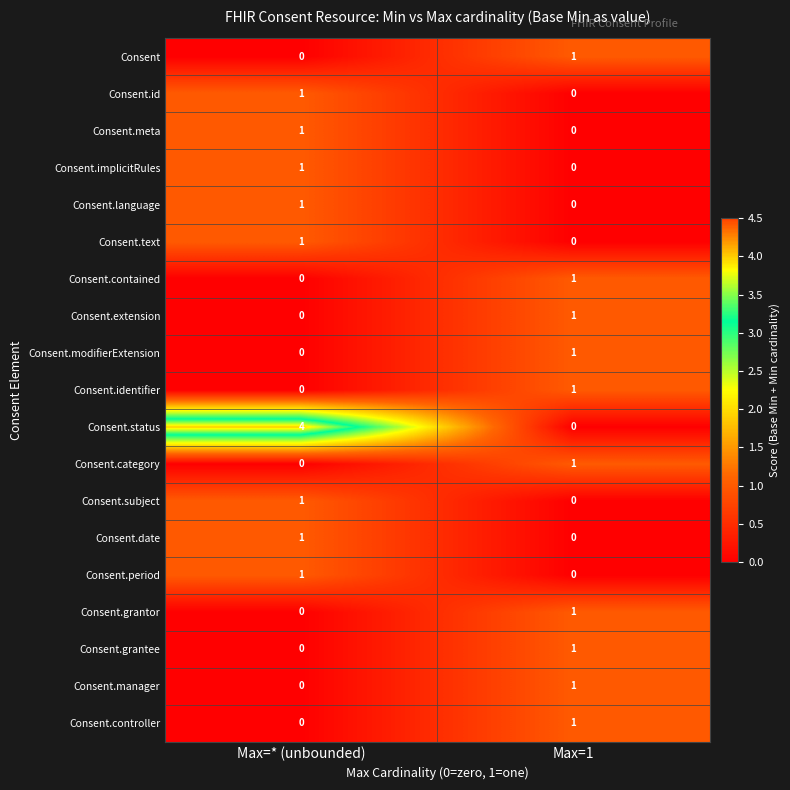

Is it true that Consent.text equals 1 at Max=* (unbounded)?

True